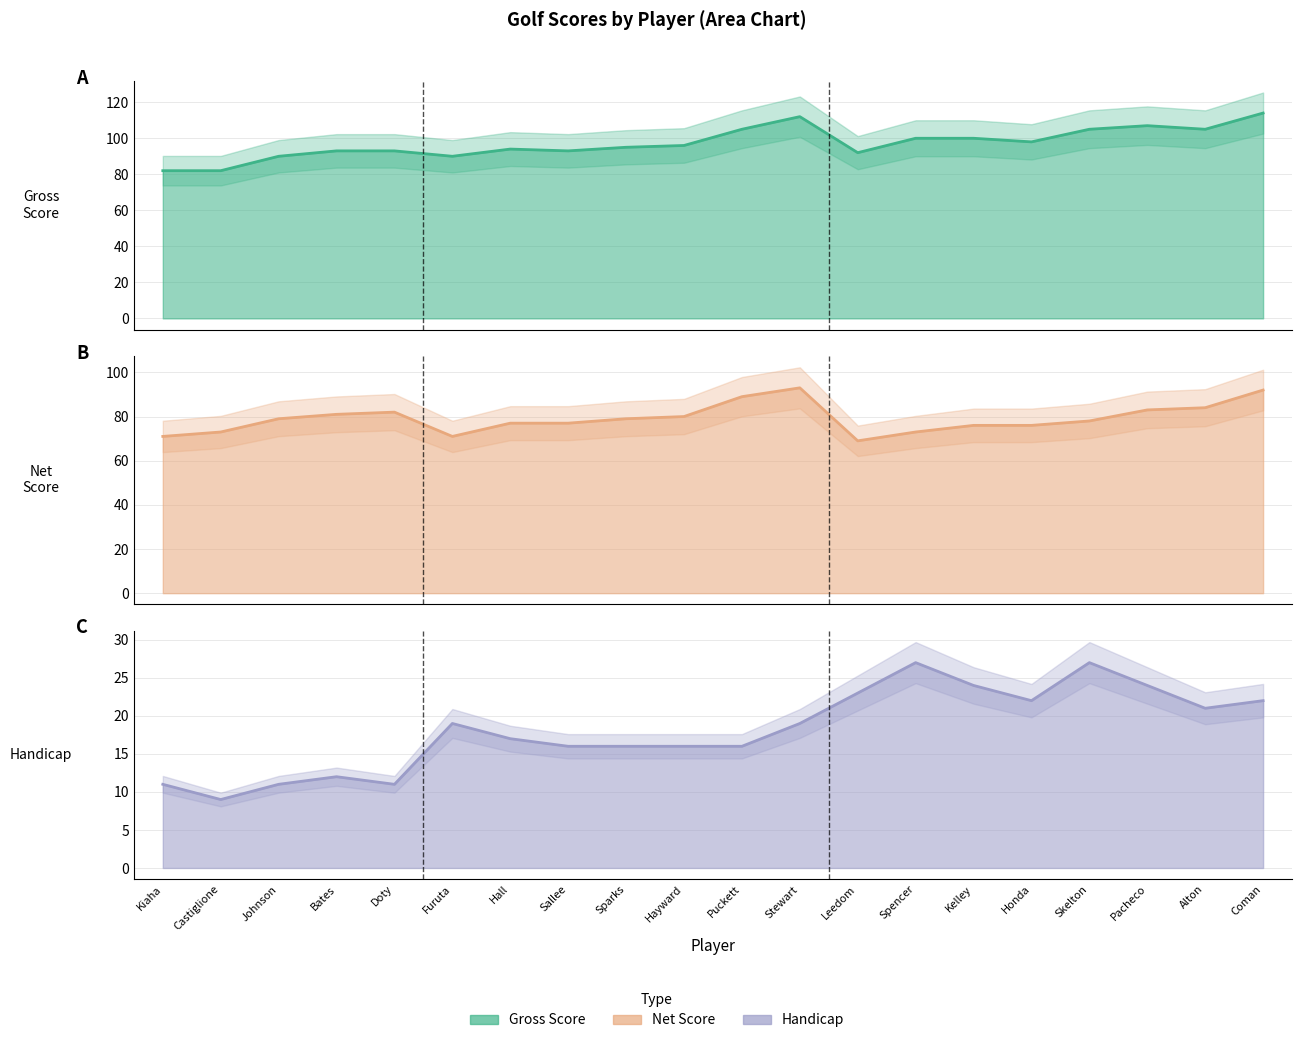

Is it true that Handicap equals 22 at Honda?

True